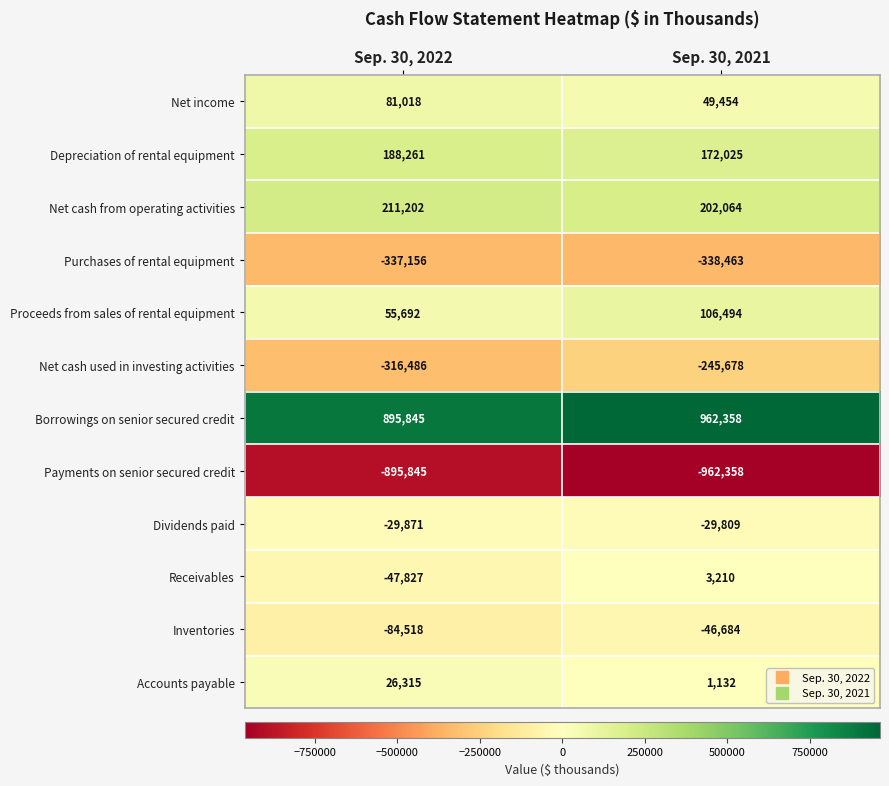

Is it true that Inventories equals -18865 at Sep. 30, 2021?

False